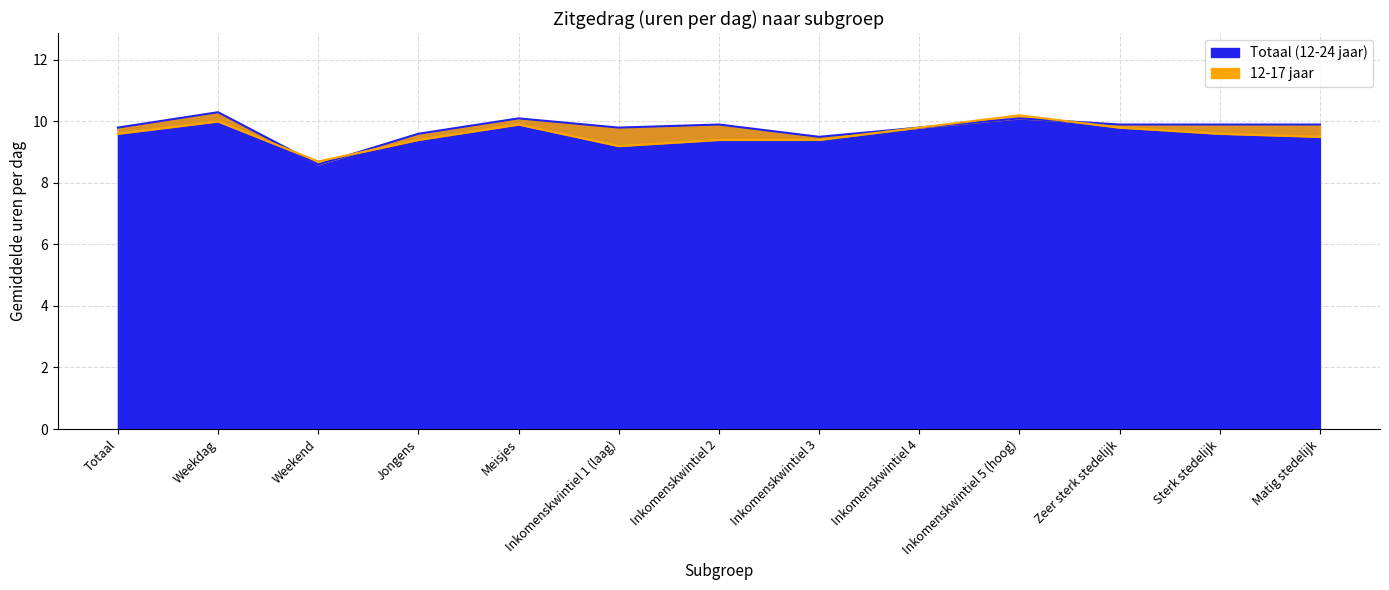

Which series ends up on top after the final intersection of Totaal (12-24 jaar) and 12-17 jaar?

Totaal (12-24 jaar)